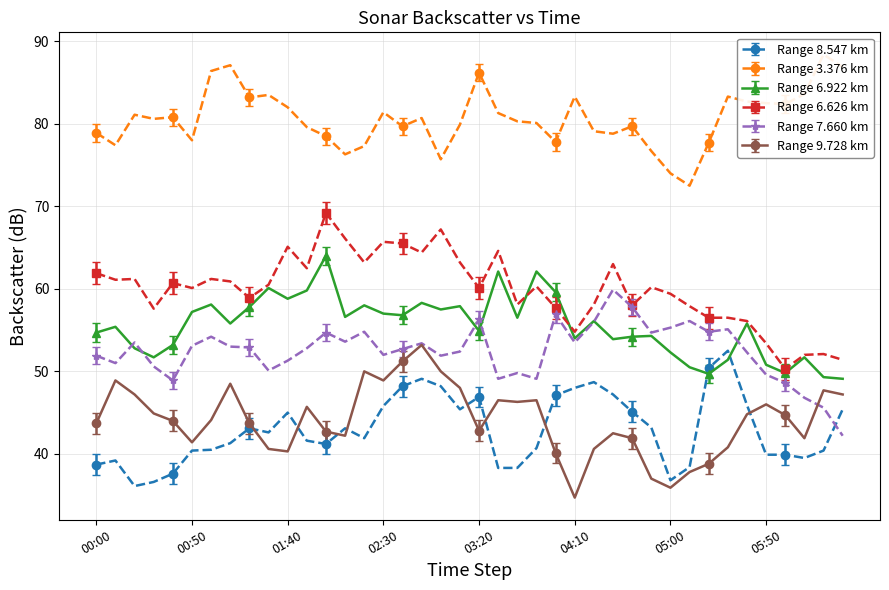

The Range 6.922 km series shows 58.8 at 01:40. True or false?

True